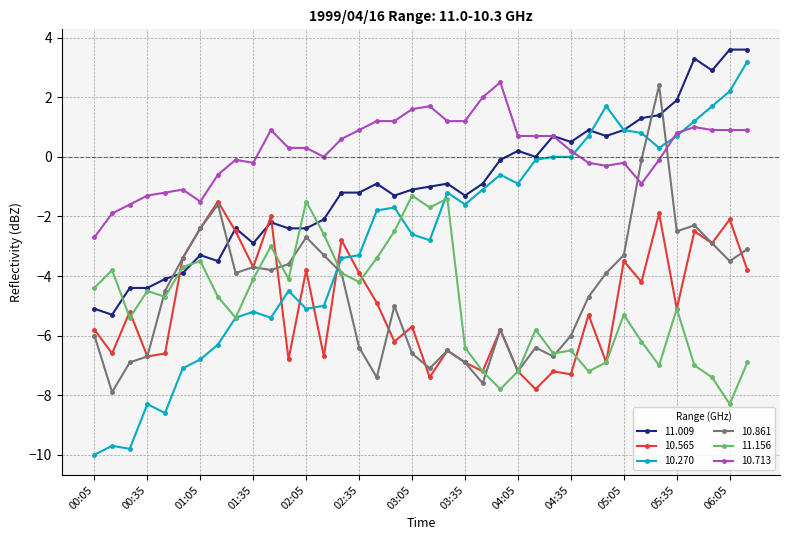

What is the minimum value for 11.156?

-8.3